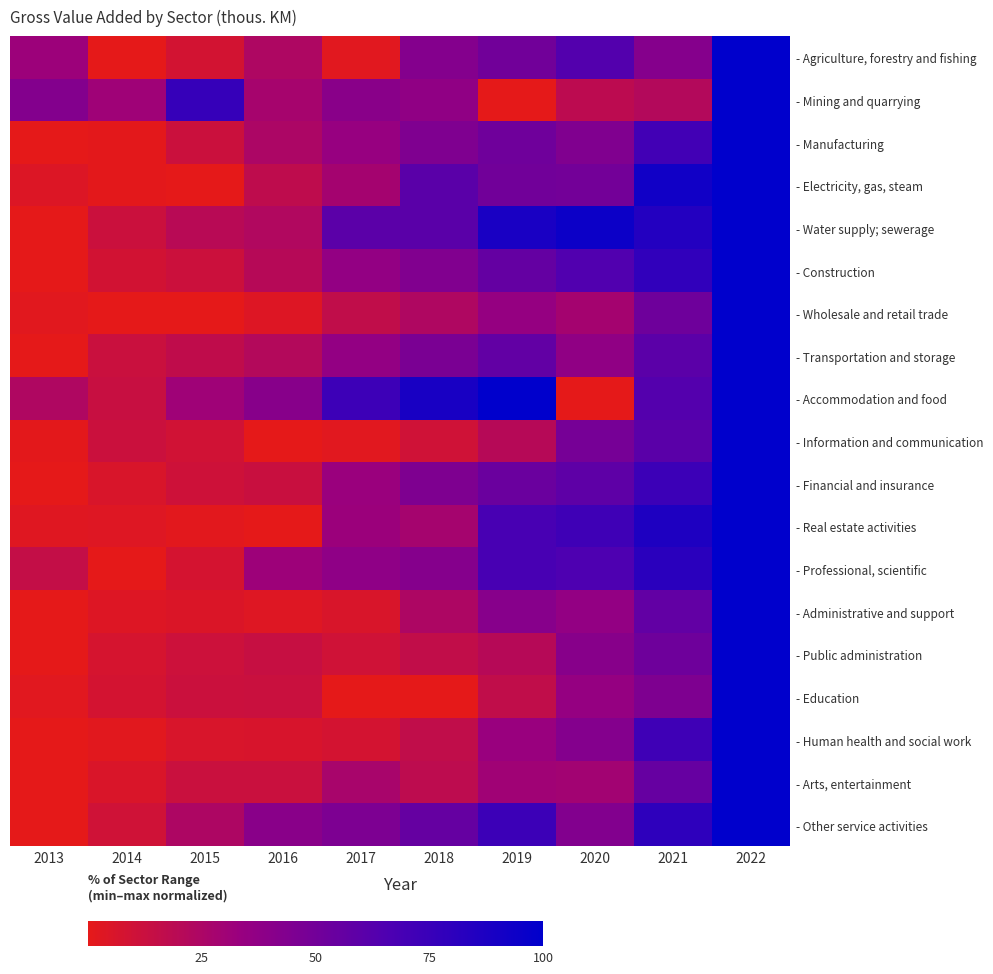

Reading left to right, transcribe all the data shown in this chart.

- Agriculture, forestry and fishing: 2013=31.7	2014=0.0	2015=8.2	2016=24.1	2017=2.3	2018=42.3	2019=50.6	2020=63.4	2021=41.9	2022=100.0
- Mining and quarrying: 2013=42.9	2014=30.9	2015=75.8	2016=27.6	2017=40.0	2018=36.8	2019=0.0	2020=18.2	2021=21.8	2022=100.0
- Manufacturing: 2013=0.0	2014=1.1	2015=12.0	2016=24.8	2017=34.2	2018=44.5	2019=51.4	2020=43.8	2021=70.9	2022=100.0
- Electricity, gas, steam: 2013=4.2	2014=1.0	2015=0.0	2016=17.0	2017=28.4	2018=60.4	2019=50.6	2020=49.8	2021=92.6	2022=100.0
- Water supply; sewerage: 2013=0.0	2014=11.9	2015=19.8	2016=22.8	2017=60.0	2018=60.5	2019=89.1	2020=94.2	2021=84.4	2022=100.0
- Construction: 2013=0.0	2014=8.9	2015=11.6	2016=20.4	2017=35.9	2018=43.6	2019=56.1	2020=64.8	2021=78.3	2022=100.0
- Wholesale and retail trade: 2013=1.6	2014=0.3	2015=0.0	2016=3.9	2017=16.2	2018=23.7	2019=34.9	2020=28.2	2021=51.7	2022=100.0
- Transportation and storage: 2013=0.0	2014=12.3	2015=16.7	2016=21.6	2017=35.7	2018=46.7	2019=57.1	2020=36.8	2021=60.0	2022=100.0
- Accommodation and food: 2013=23.8	2014=12.9	2015=30.6	2016=40.9	2017=73.1	2018=89.4	2019=100.0	2020=0.0	2021=62.9	2022=99.8
- Information and communication: 2013=1.0	2014=12.0	2015=9.1	2016=0.0	2017=2.2	2018=10.0	2019=20.6	2020=48.3	2021=60.3	2022=100.0
- Financial and insurance: 2013=0.0	2014=5.5	2015=10.7	2016=12.5	2017=32.5	2018=44.6	2019=53.8	2020=59.0	2021=73.7	2022=100.0
- Real estate activities: 2013=3.1	2014=3.4	2015=1.4	2016=0.0	2017=32.3	2018=27.7	2019=68.2	2020=72.1	2021=86.4	2022=100.0
- Professional, scientific: 2013=15.2	2014=0.0	2015=7.8	2016=31.6	2017=37.6	2018=41.8	2019=68.6	2020=65.7	2021=81.4	2022=100.0
- Administrative and support: 2013=0.0	2014=3.8	2015=5.0	2016=3.3	2017=5.5	2018=24.2	2019=41.3	2020=35.6	2021=57.2	2022=100.0
- Public administration: 2013=0.0	2014=7.3	2015=11.1	2016=13.6	2017=9.9	2018=15.8	2019=20.7	2020=40.8	2021=51.9	2022=100.0
- Education: 2013=2.3	2014=7.9	2015=11.8	2016=12.2	2017=0.2	2018=0.0	2019=16.0	2020=34.8	2021=44.6	2022=100.0
- Human health and social work: 2013=0.0	2014=1.9	2015=5.9	2016=6.3	2017=8.0	2018=16.2	2019=33.2	2020=42.4	2021=72.0	2022=100.0
- Arts, entertainment: 2013=0.0	2014=5.4	2015=12.2	2016=12.4	2017=26.7	2018=17.6	2019=30.2	2020=29.1	2021=55.3	2022=100.0
- Other service activities: 2013=0.0	2014=9.8	2015=24.3	2016=40.0	2017=45.4	2018=55.6	2019=73.5	2020=43.3	2021=79.5	2022=100.0